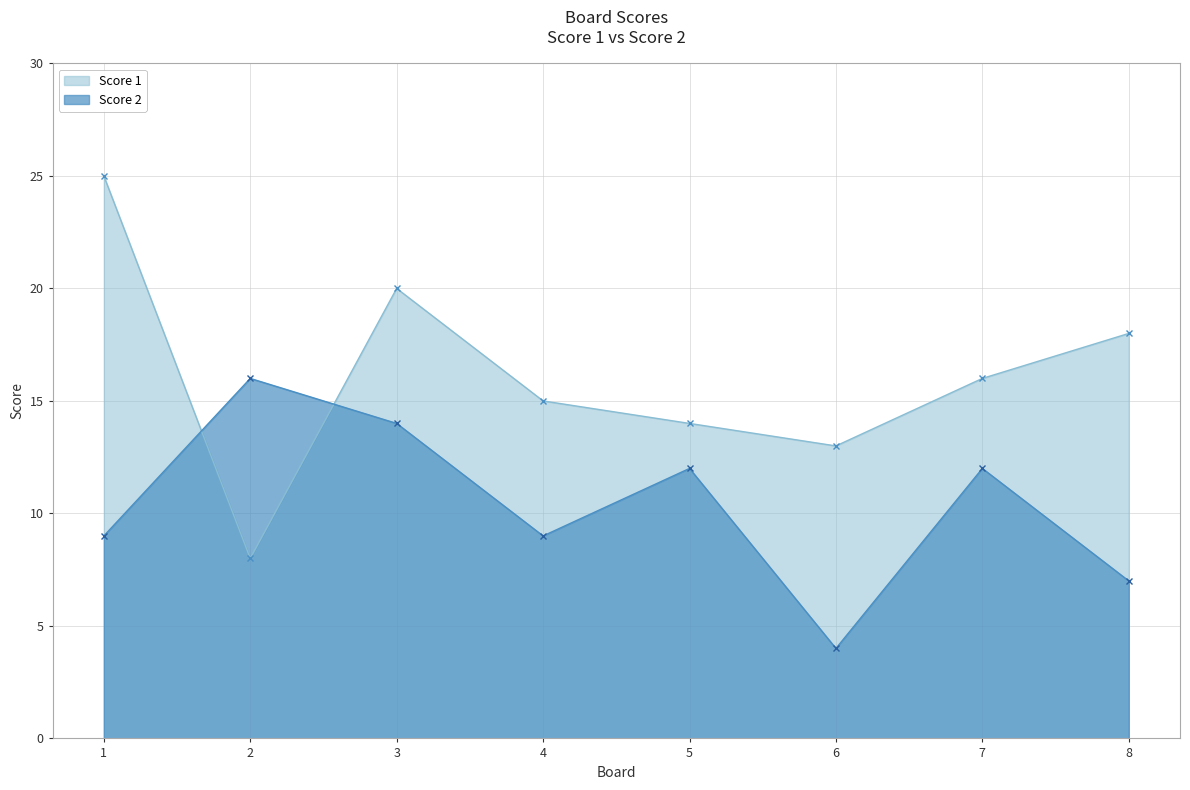

Reading right to left, extract all data points from this chart.

Score 1: 18	16	13	14	15	20	8	25
Score 2: 7	12	4	12	9	14	16	9